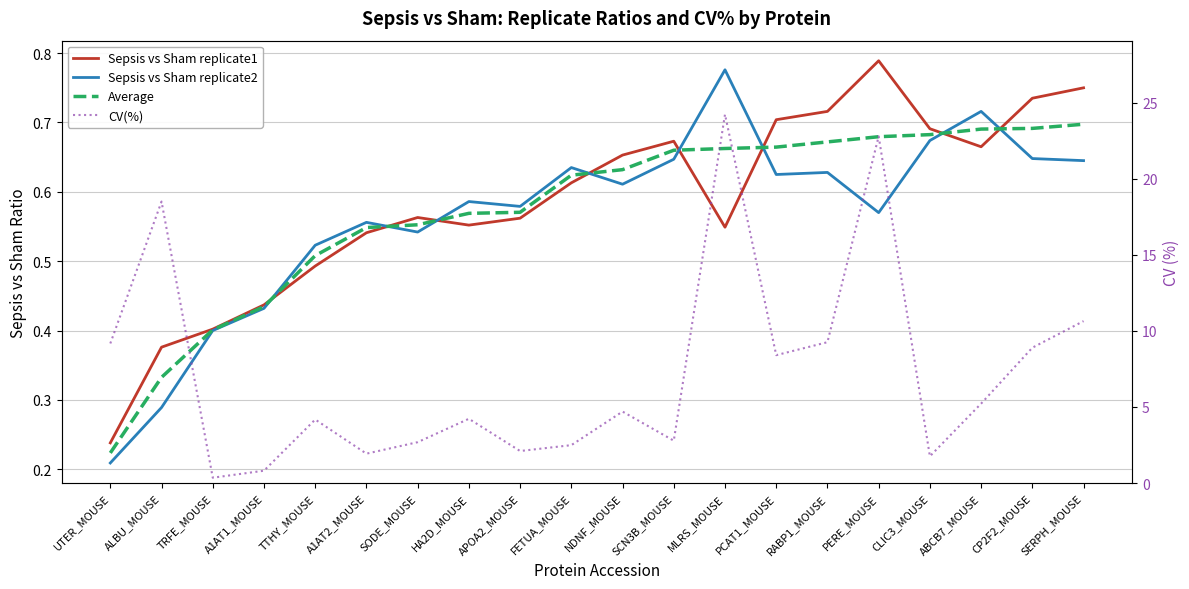

What is the approximate value of Sepsis vs Sham replicate2 at SCN3B_MOUSE?

0.6